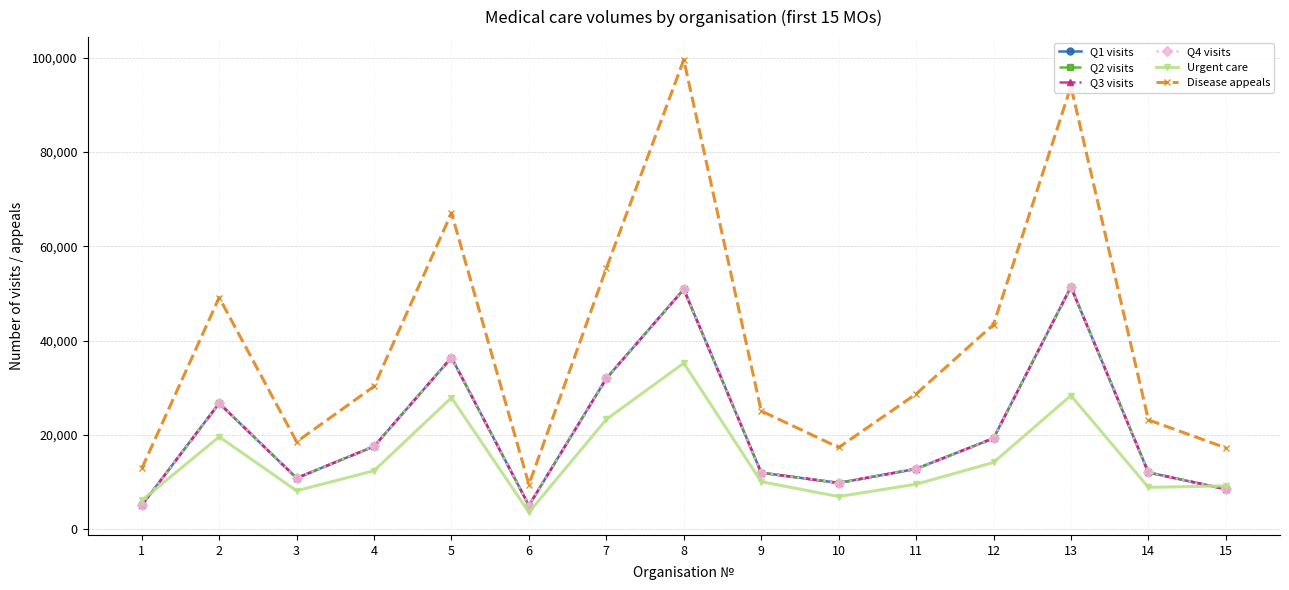

Does the chart display data point markers on the line(s)?

Yes